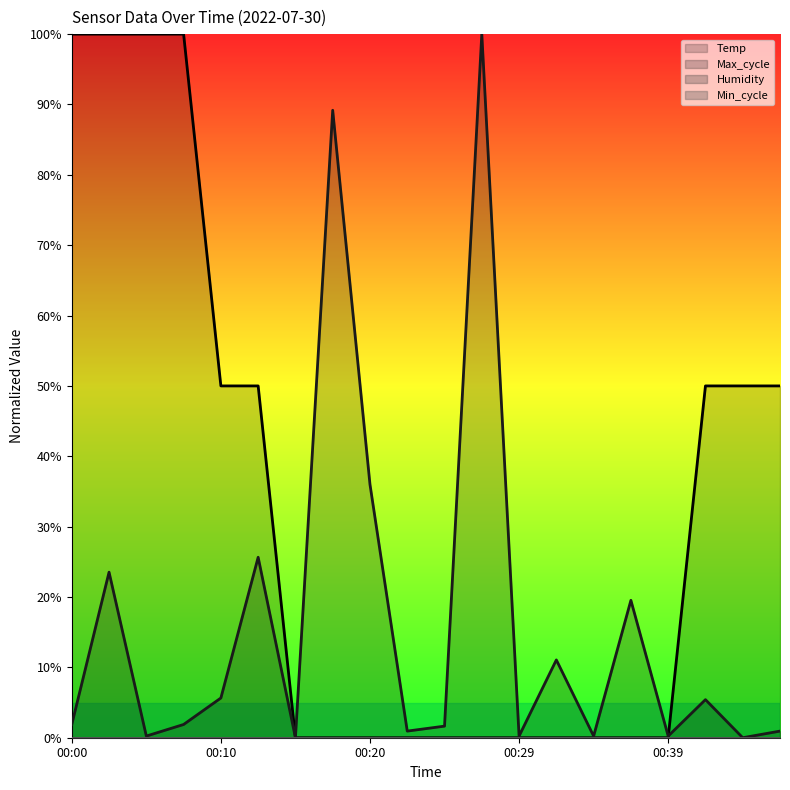

How many lines are shown in the chart?

2